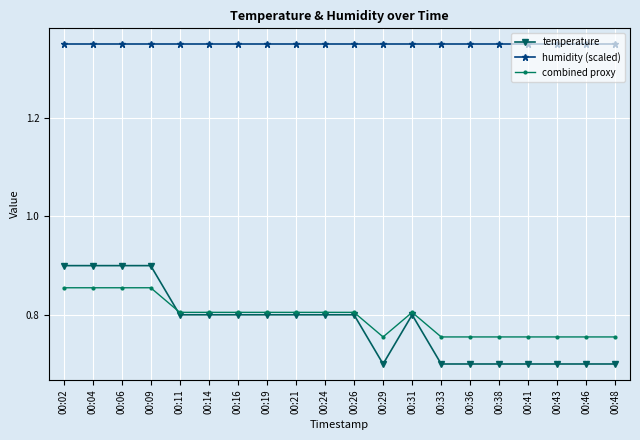

The value of combined proxy at 00:16 is 0.8. True or false?

True